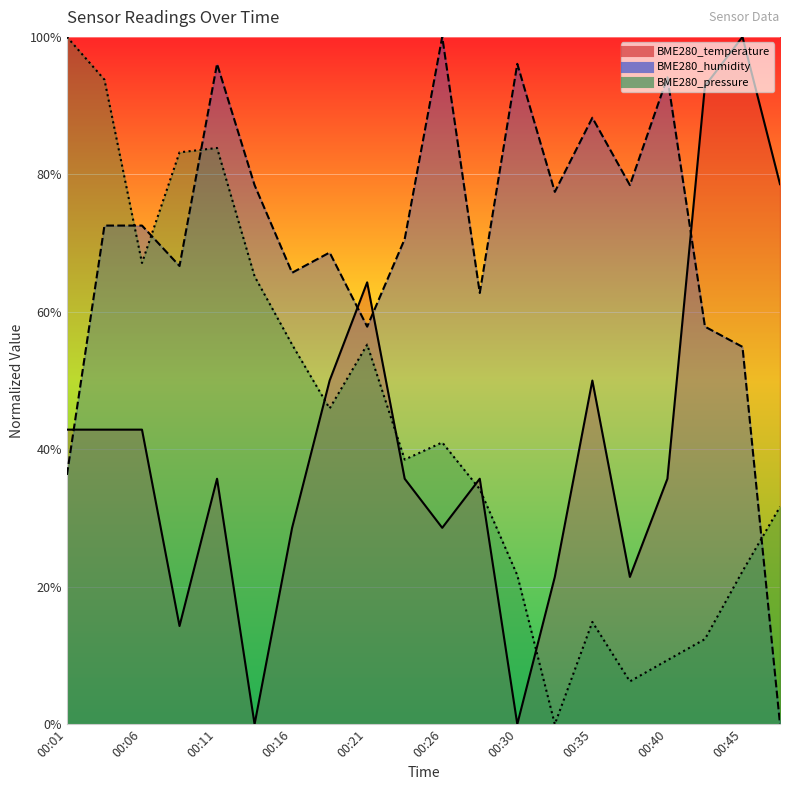

What is the difference between the BME280_temperature values at 00:06 and 00:33?

21.4